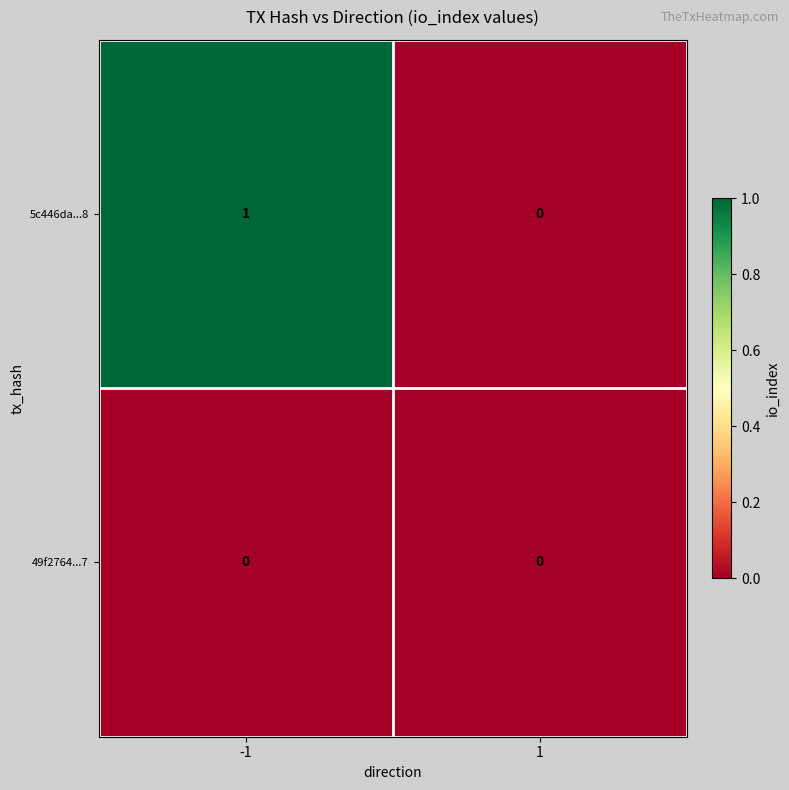

Reading right to left, list all the values displayed in this chart.

5c446da...8: 1=0	-1=1
49f2764...7: 1=0	-1=0